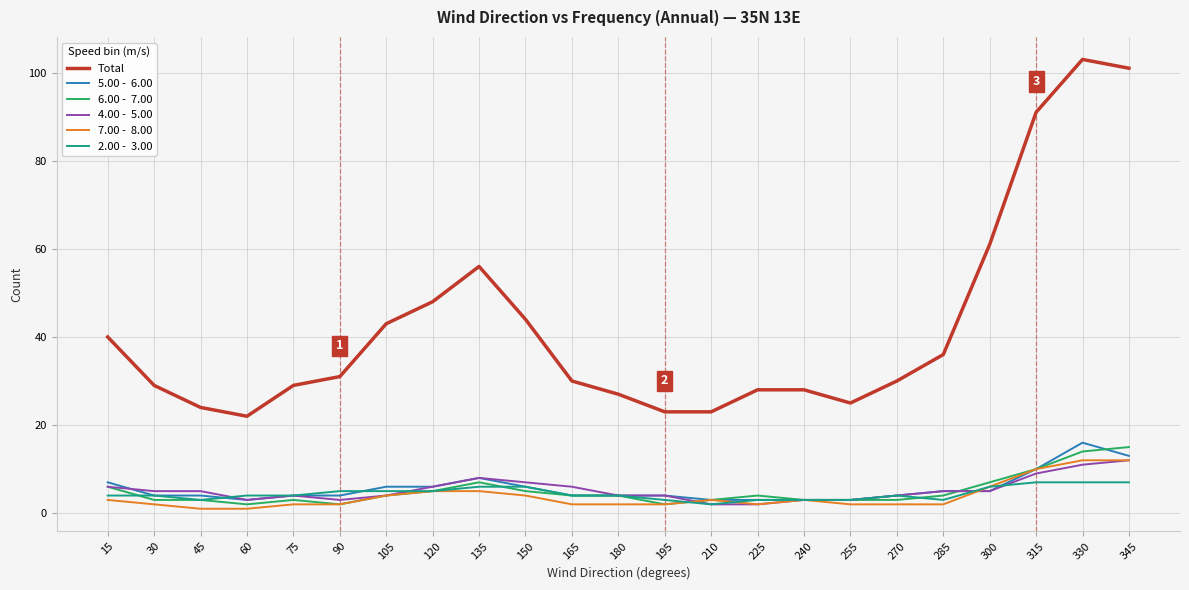

What is the difference between the highest and lowest values at 240?

25